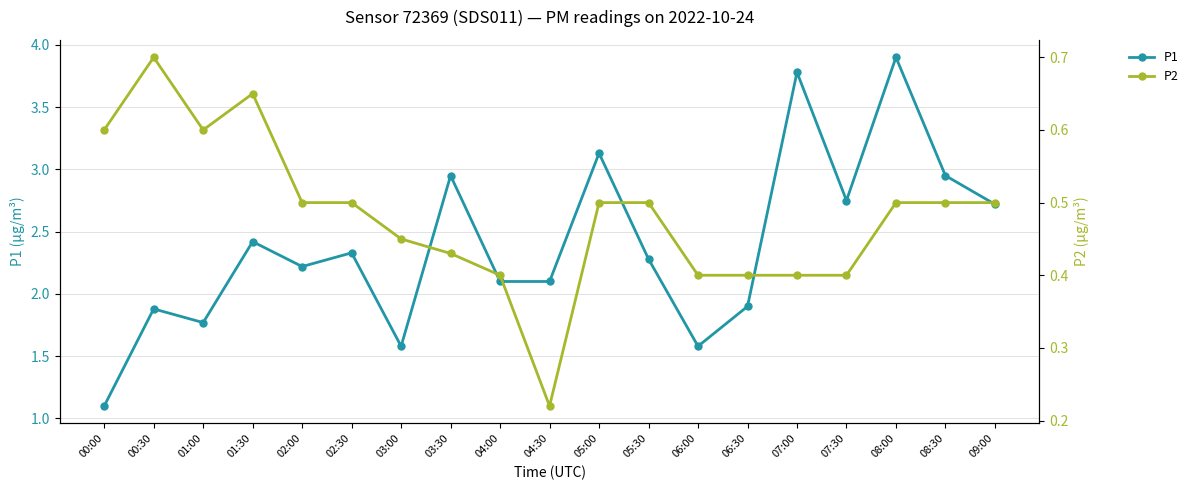

Which category has the lowest value in the P1 series?

00:00